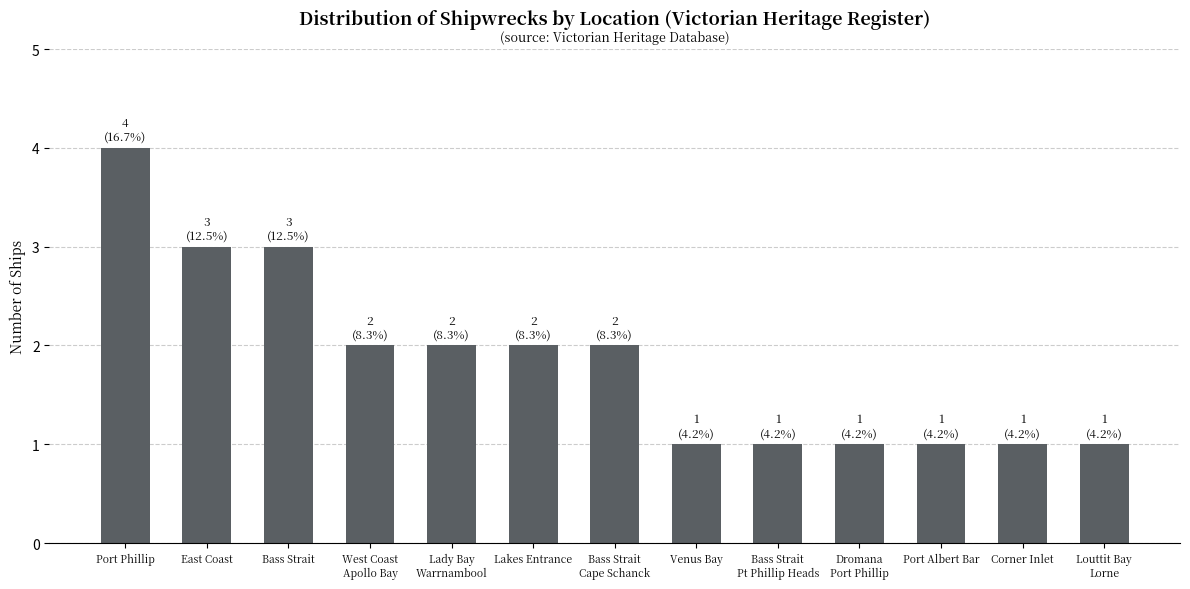

What is the value of the 3rd bar from the left?

3